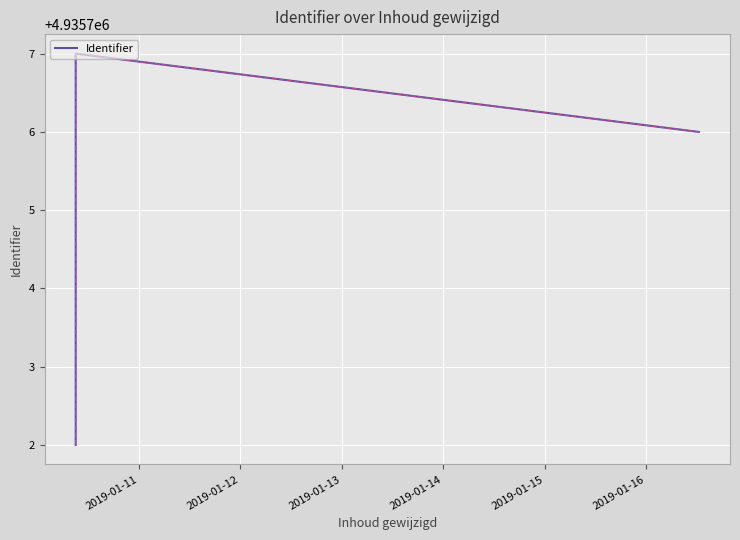

True or false: the data has more than 2 interior local peaks.

False